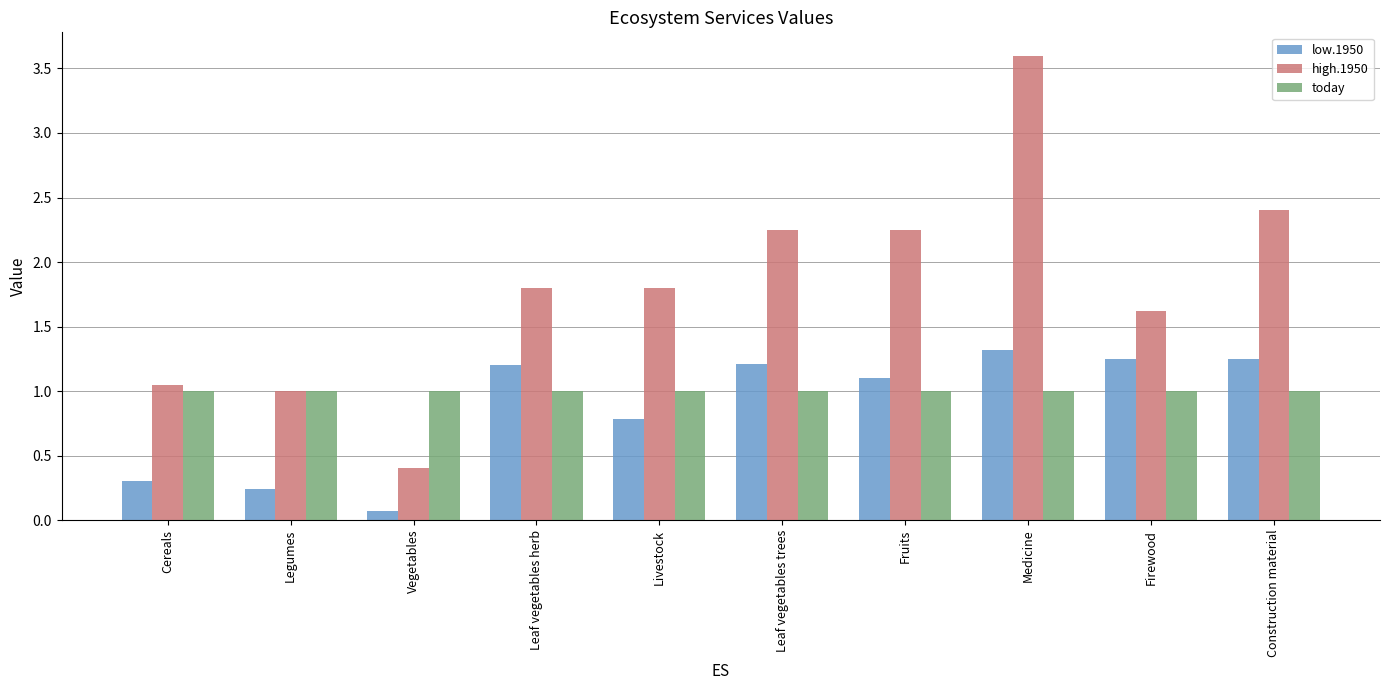

At which label is low.1950 closest to 0?

Vegetables